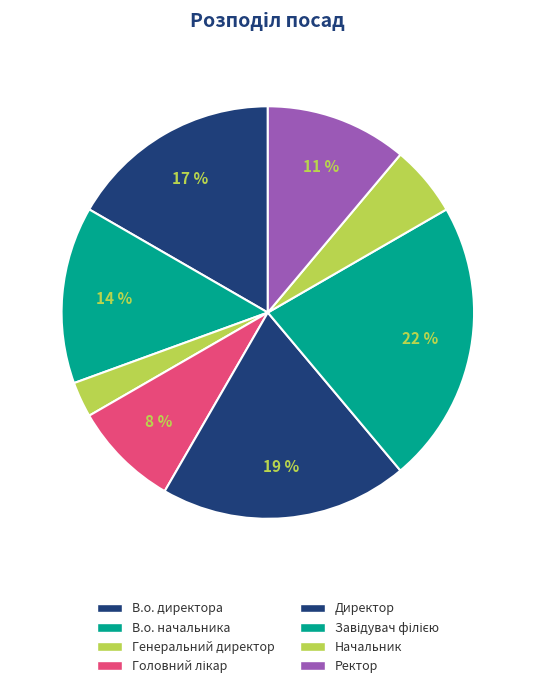

Is there any slice that represents more than half of the pie?

No